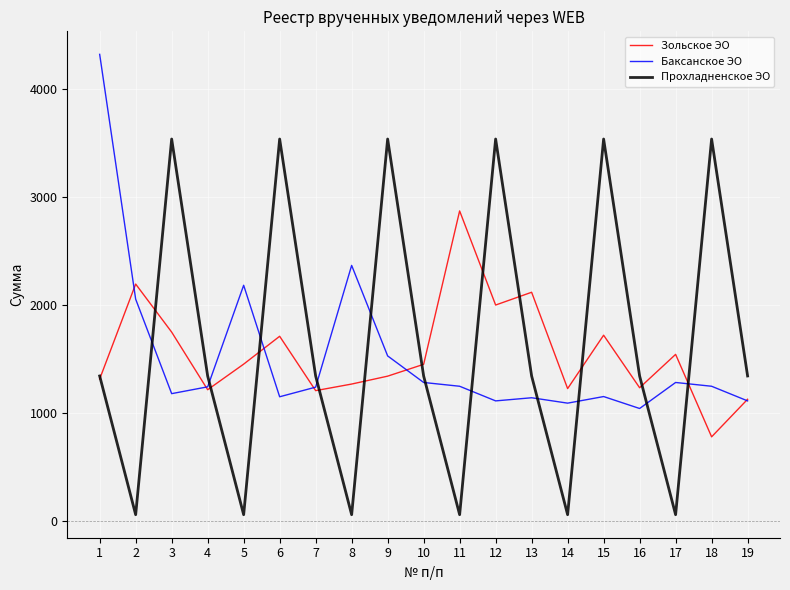

List the series in order of their peak value, highest first.

Баксанское ЭО, Прохладненское ЭО, Зольское ЭО